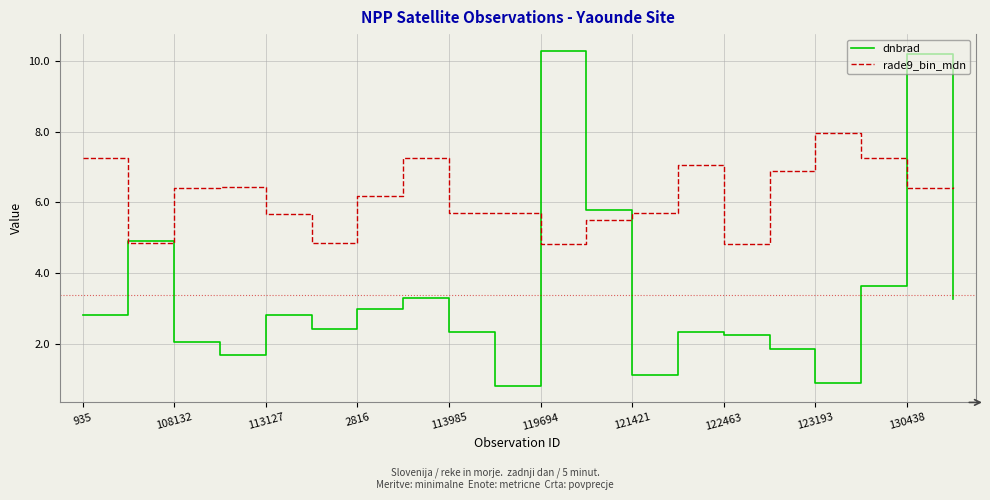

What is the maximum value for dnbrad?

10.3